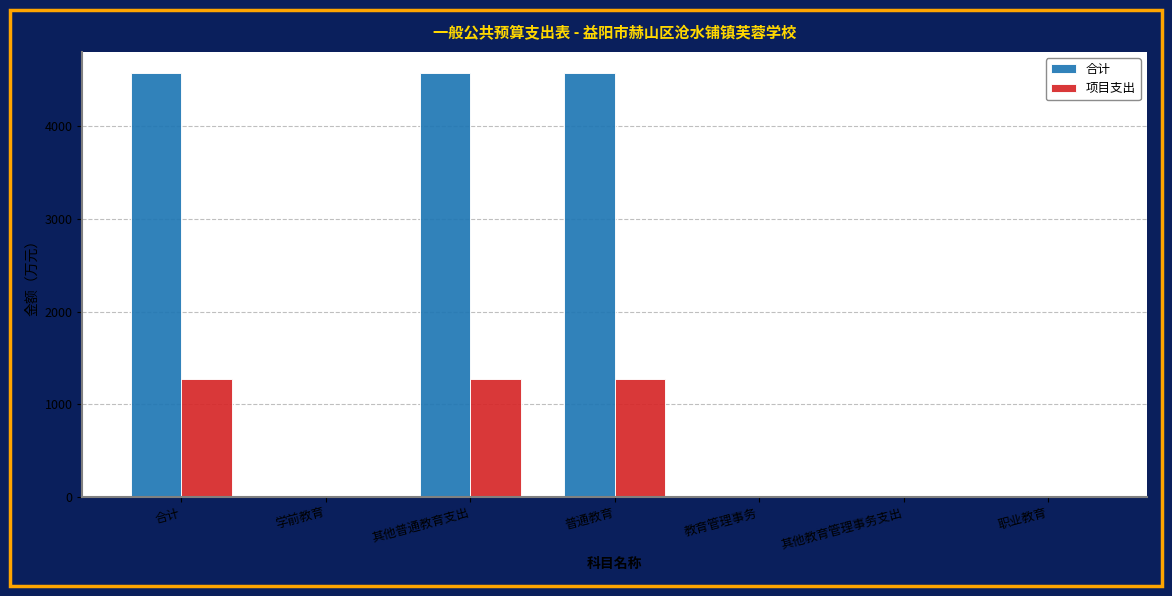

The value of 合计 at 职业教育 is 1642.7. True or false?

False